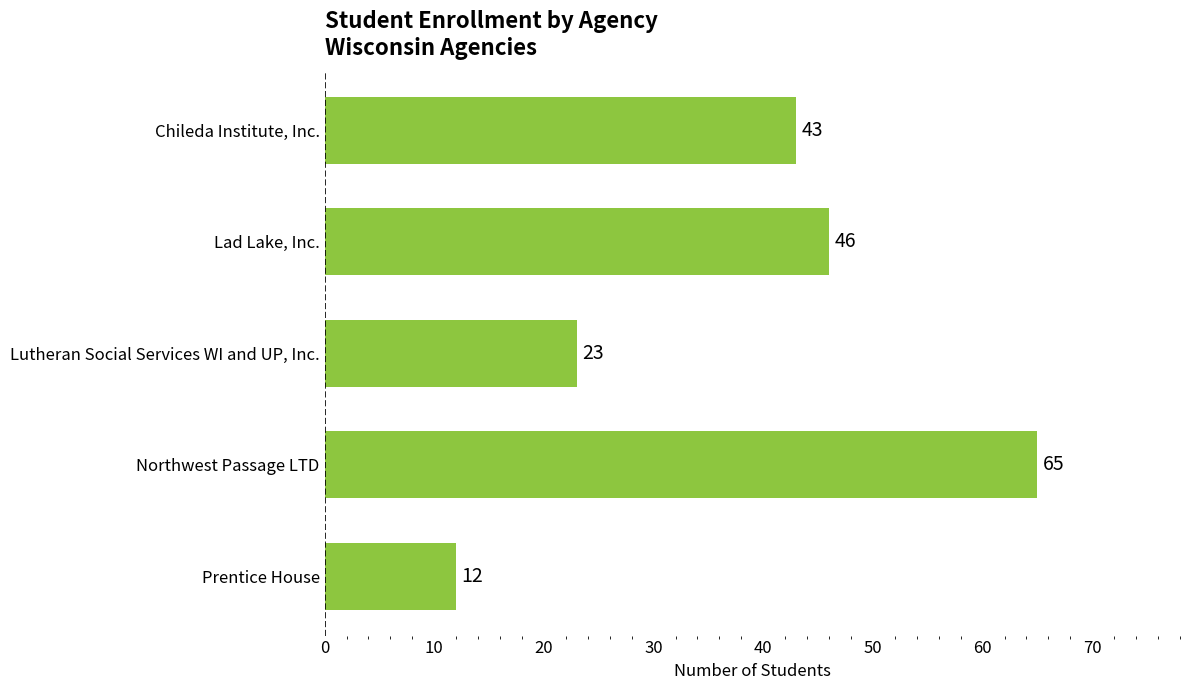

Is it true that the value at Chileda Institute, Inc. is 59?

False